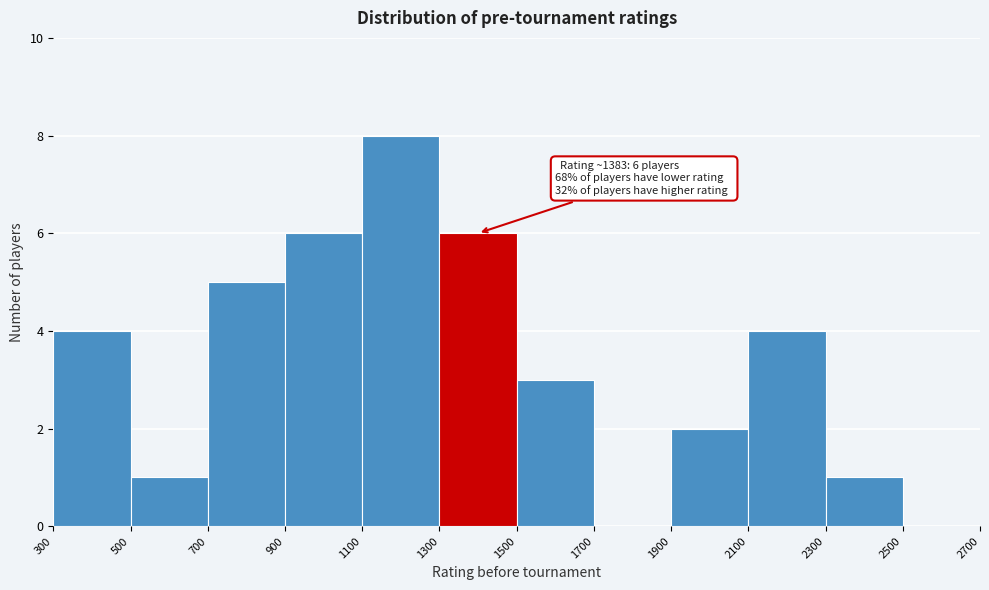

Which range on the x-axis has the tallest bar?

1100 to 1300